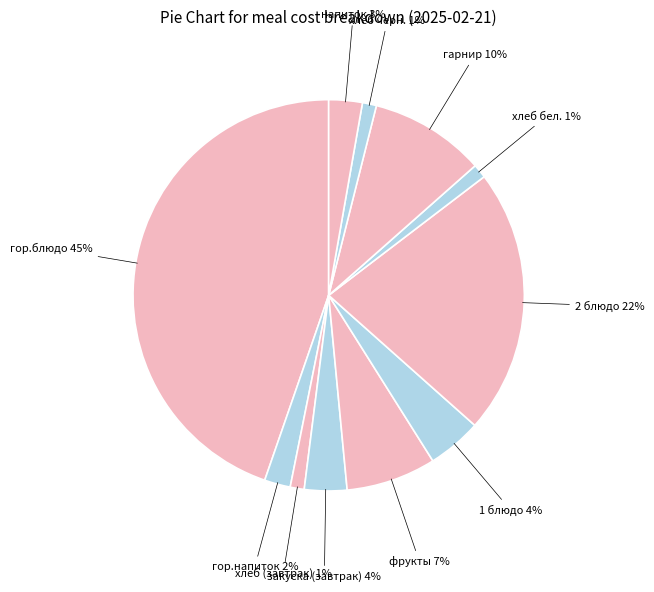

To the nearest percent, what is the difference between the largest and smallest slice percentages?

44%